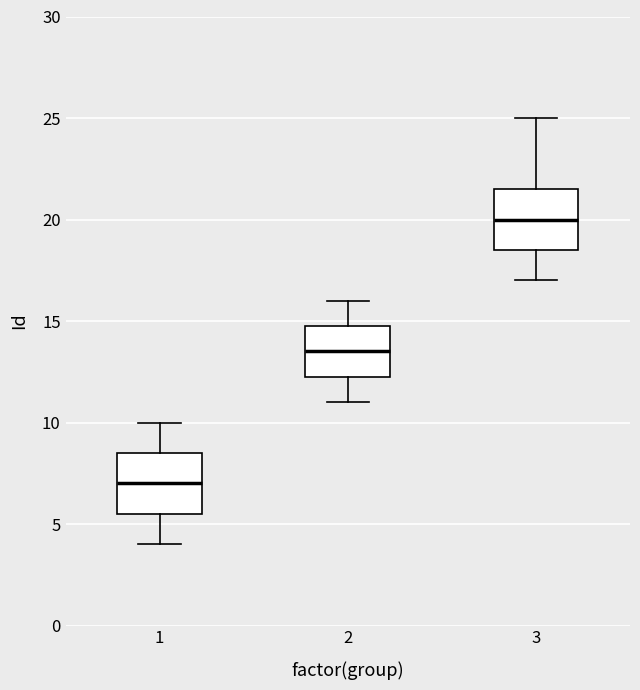

Where does the lower whisker of the box at x = 1 end on the y-axis? The values are not printed on the chart, so give them approximately, as read against the axis.

4.0